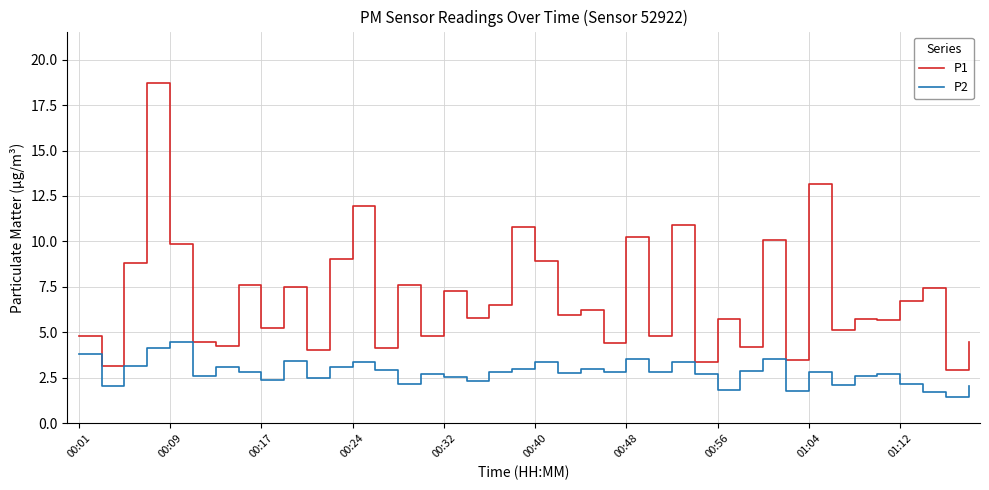

True or false: P2 and P1 cross at least once.

False